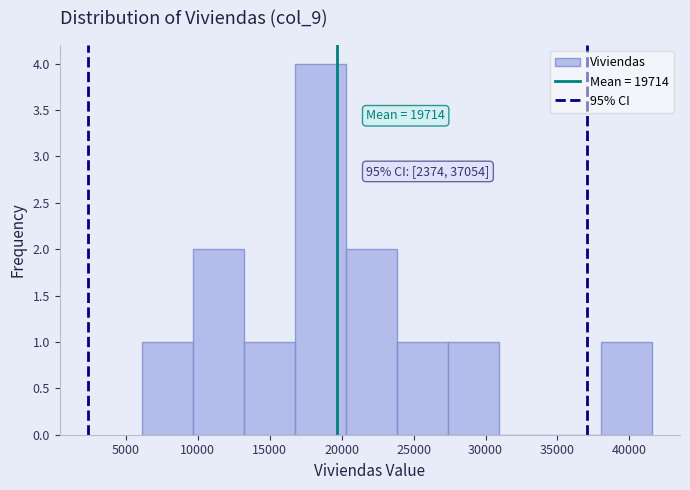

Which range on the x-axis has the tallest bar?

16500 to 20500